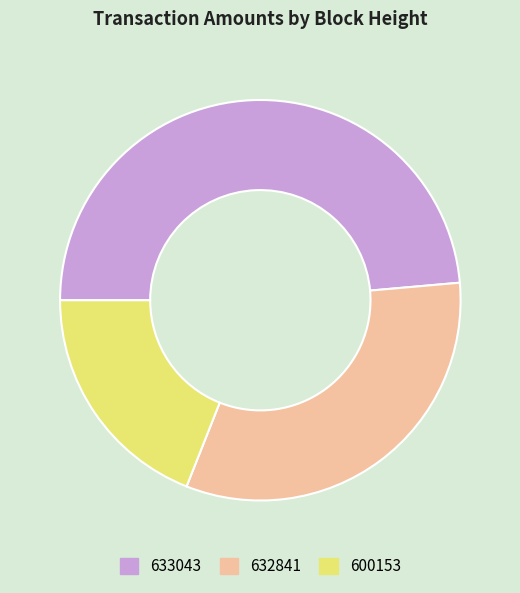

What is the largest slice in the pie chart?

633043